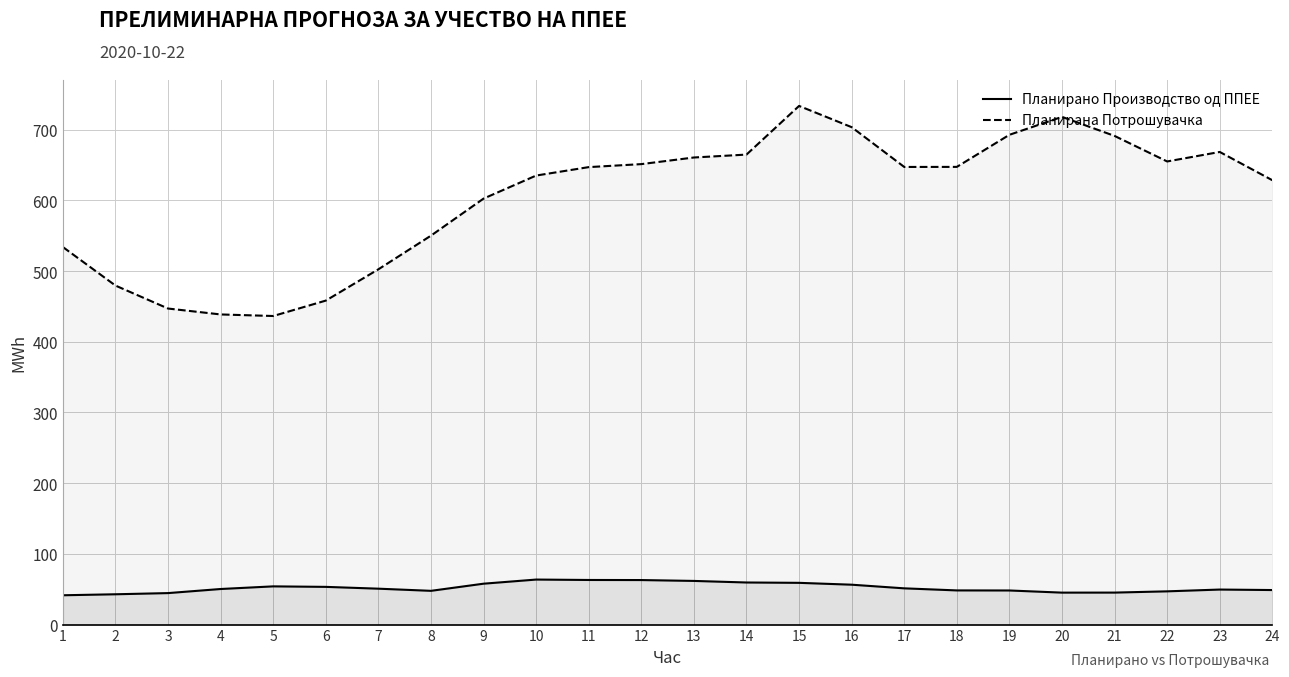

The Планирано Производство од ППЕЕ series shows 54.1 at 5. True or false?

True